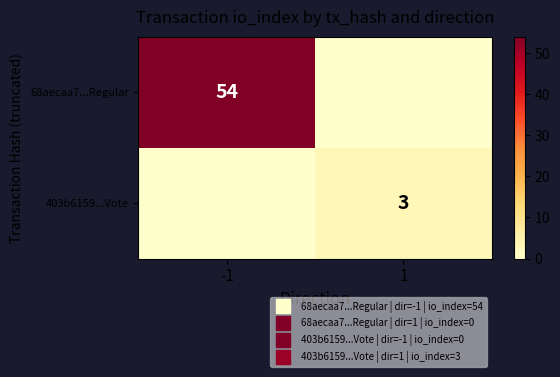

At how many categories does at least one series exceed 53?

1